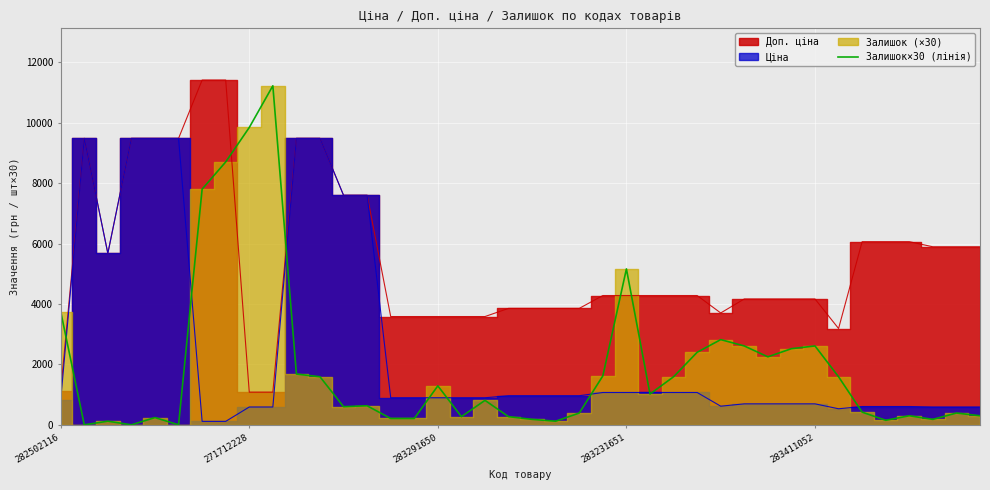

What is the change in value from 13 to 24?

+4530